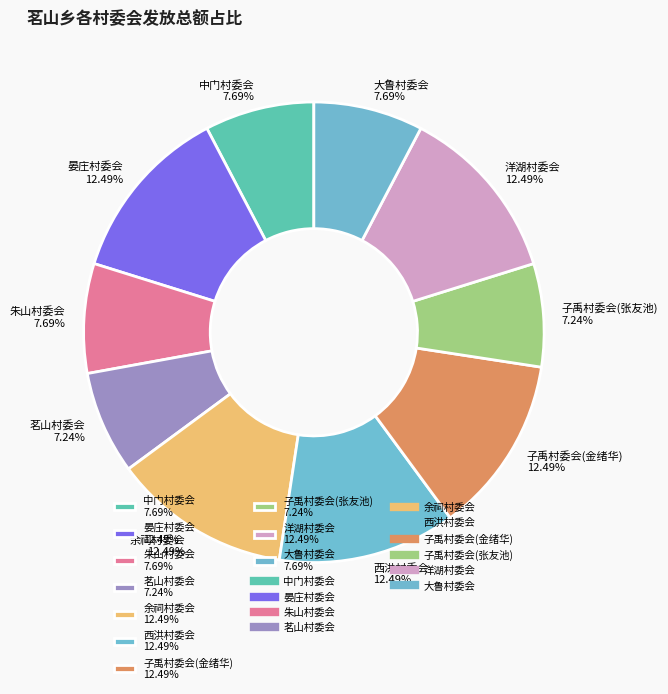

Is it true that 子禹村委会(张友池) is 15% of the pie?

False